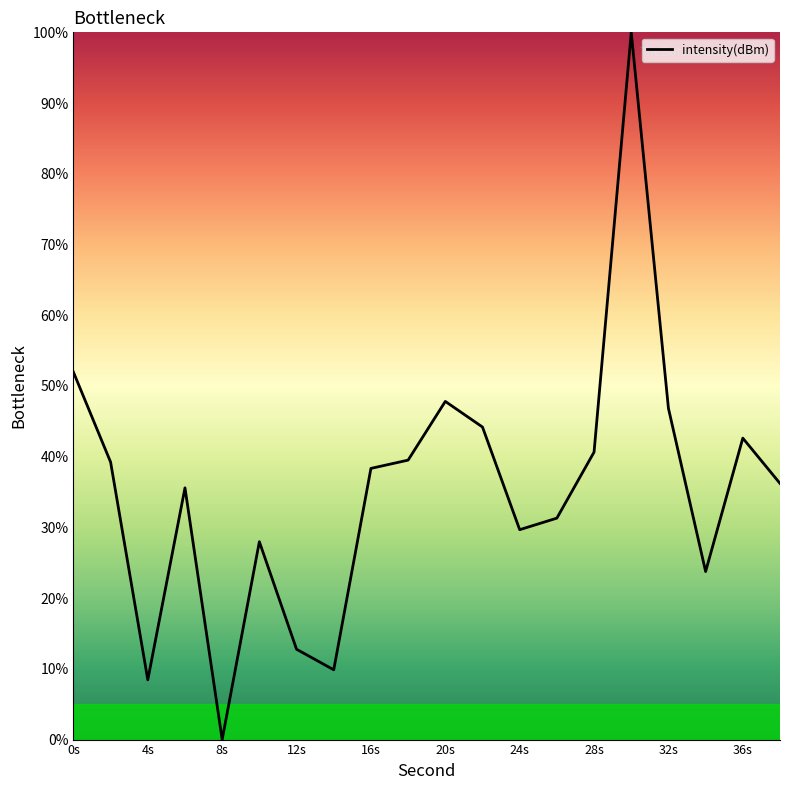

What is the greatest value displayed?

100.0